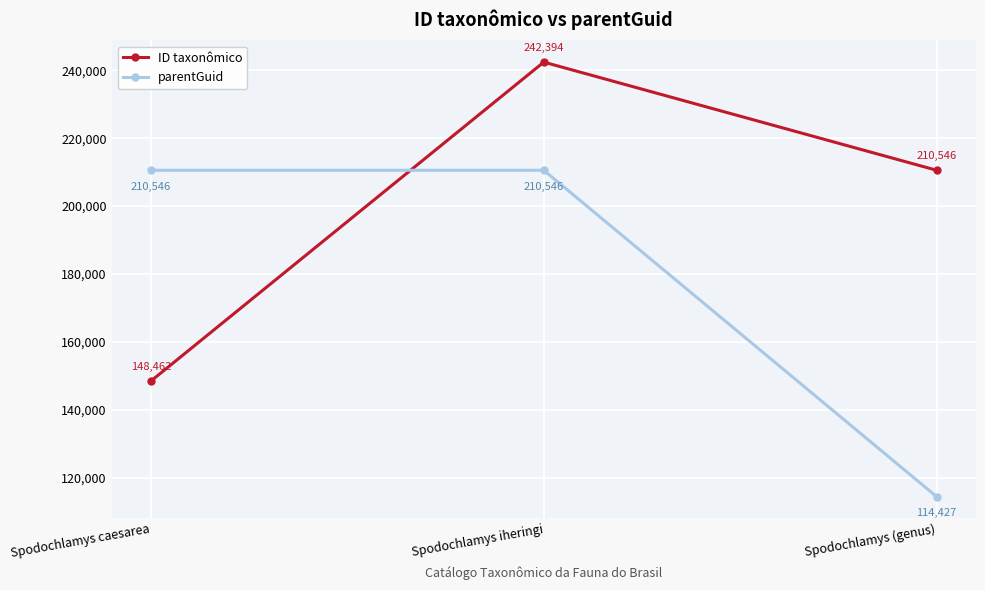

What is the total value across all series at Spodochlamys (genus)?

324973